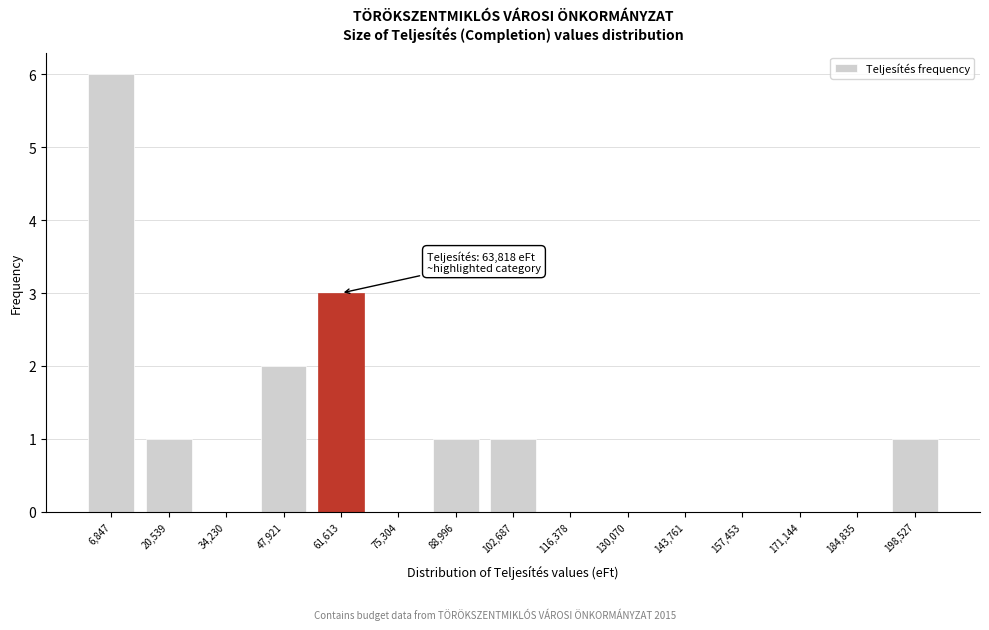

Reading left to right, extract all data points from this chart.

6,847=6	20,539=1	34,230=0	47,921=2	61,613=3	75,304=0	88,996=1	102,687=1	116,378=0	130,070=0	143,761=0	157,453=0	171,144=0	184,835=0	198,527=1